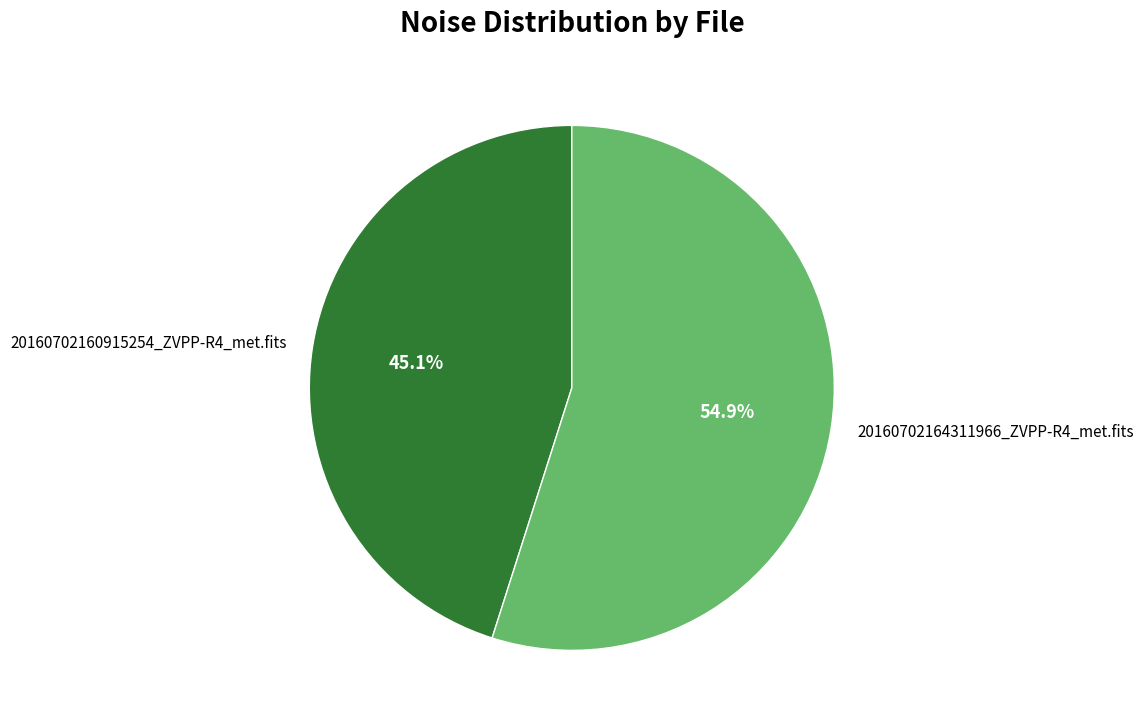

Combined, do 20160702160915254_ZVPP-R4_met.fits and 20160702164311966_ZVPP-R4_met.fits account for over 50%?

Yes